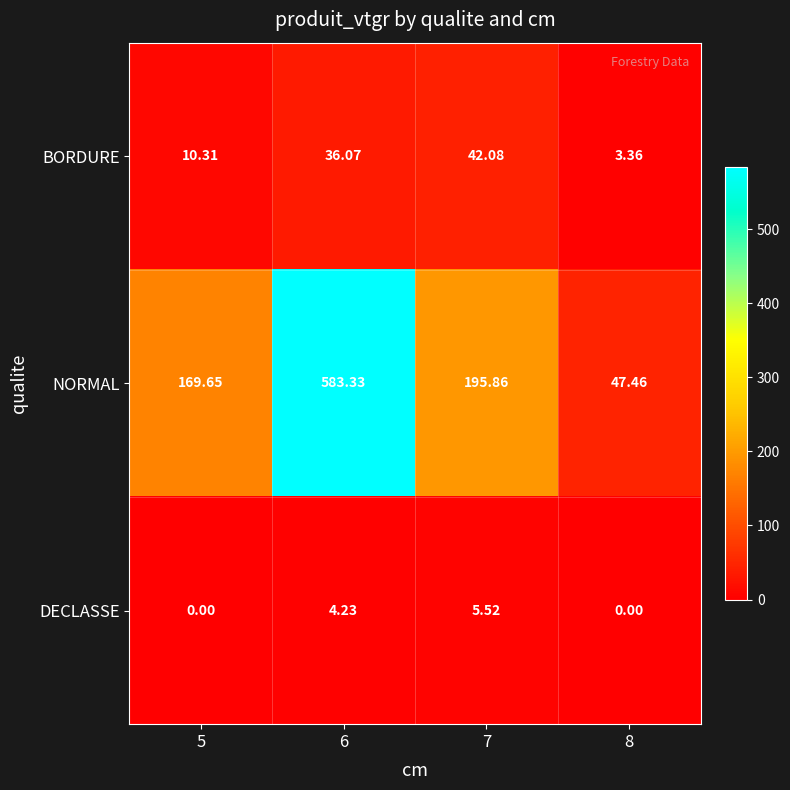

At 5, list the series in order from largest to smallest.

NORMAL, BORDURE, DECLASSE